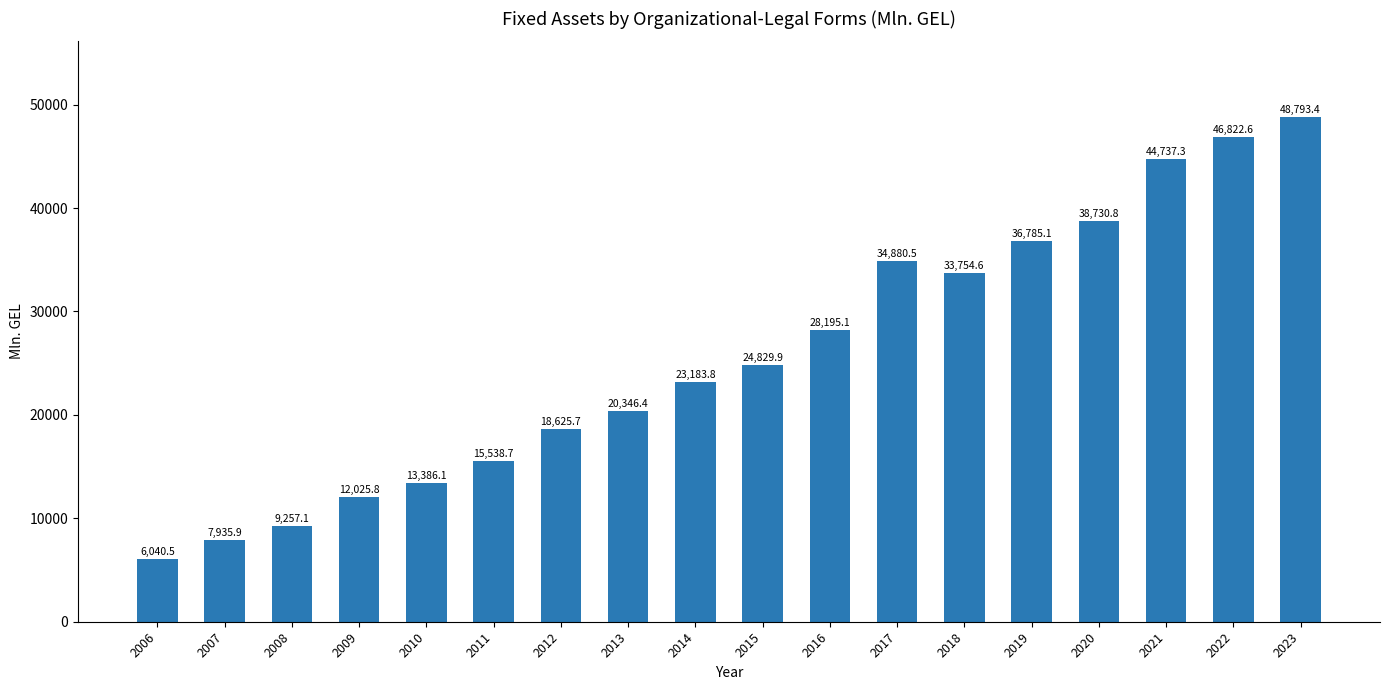

What is the difference between the values at 2014 and 2015?

1646.1